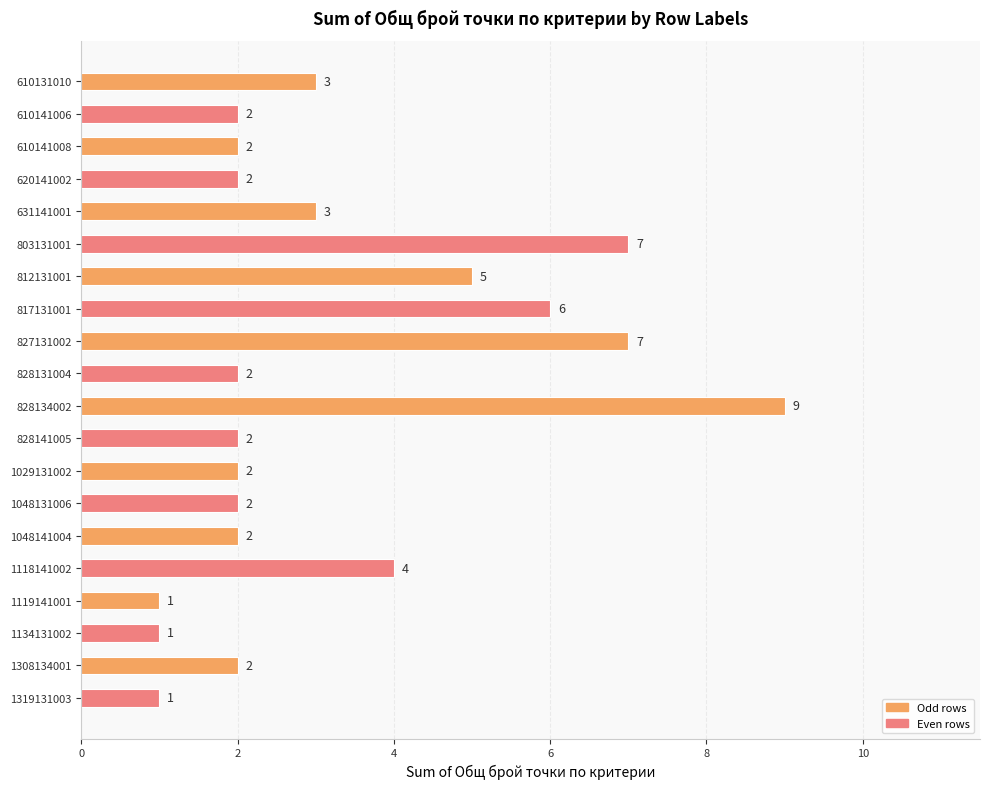

Reading top to bottom, list all the values displayed in this chart.

610131010=3	610141006=2	610141008=2	620141002=2	631141001=3	803131001=7	812131001=5	817131001=6	827131002=7	828131004=2	828134002=9	828141005=2	1029131002=2	1048131006=2	1048141004=2	1118141002=4	1119141001=1	1134131002=1	1308134001=2	1319131003=1